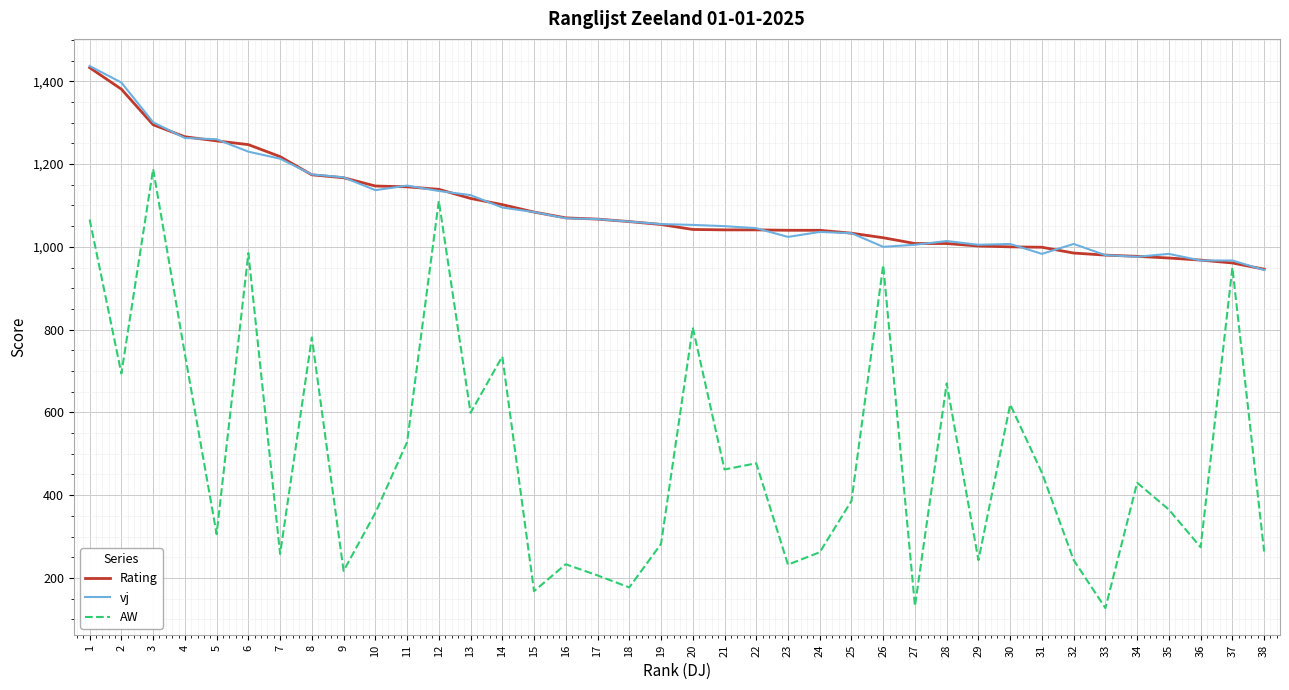

At which category is the sum across all series the highest?

1